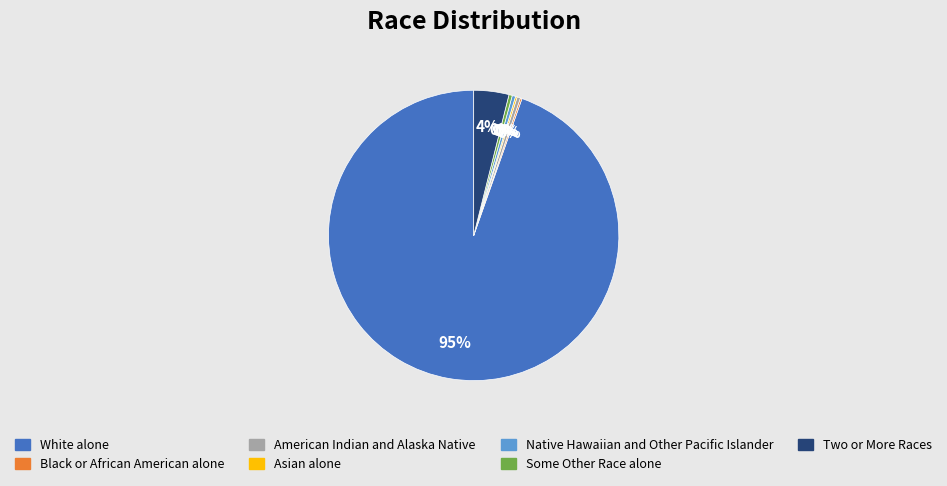

Is there a majority slice in this chart?

Yes